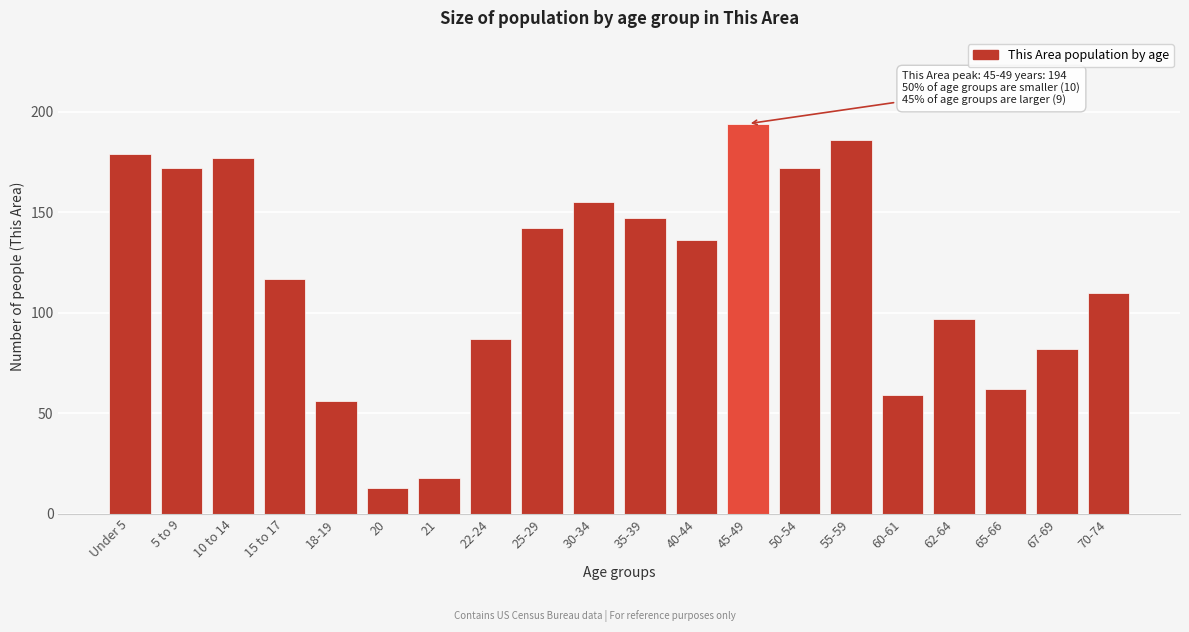

Reading left to right, list all the values displayed in this chart.

179	172	177	117	56	13	18	87	142	155	147	136	194	172	186	59	97	62	82	110